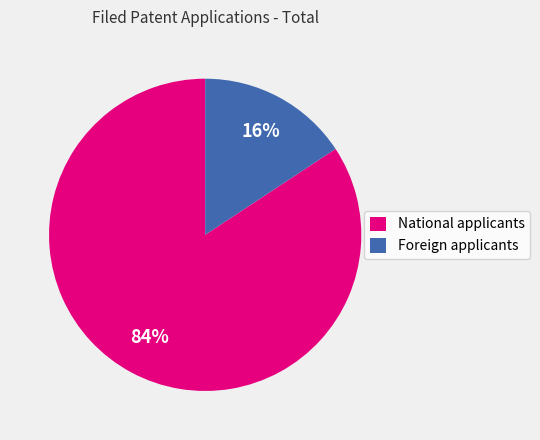

Which category has the biggest portion of the pie?

National applicants